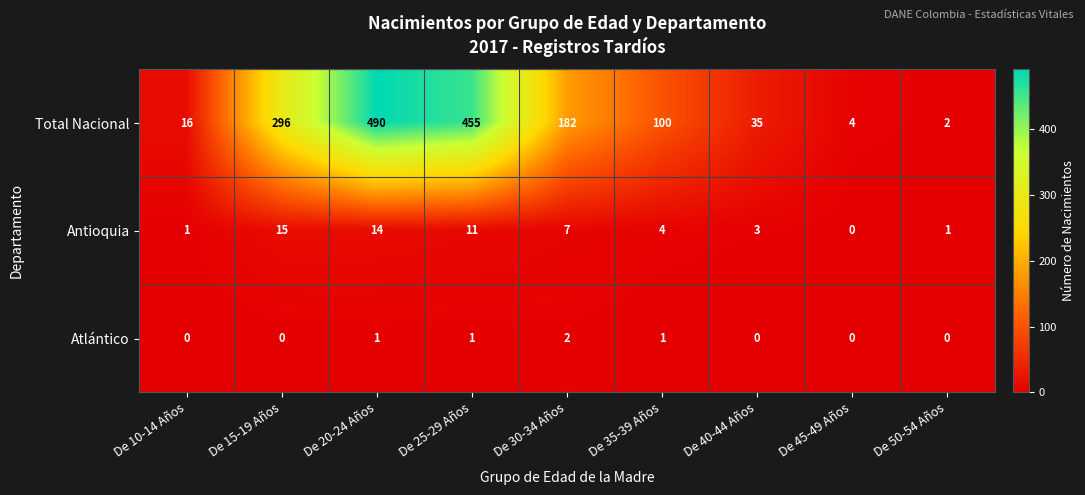

How many values in the Total Nacional series are below 100?

4